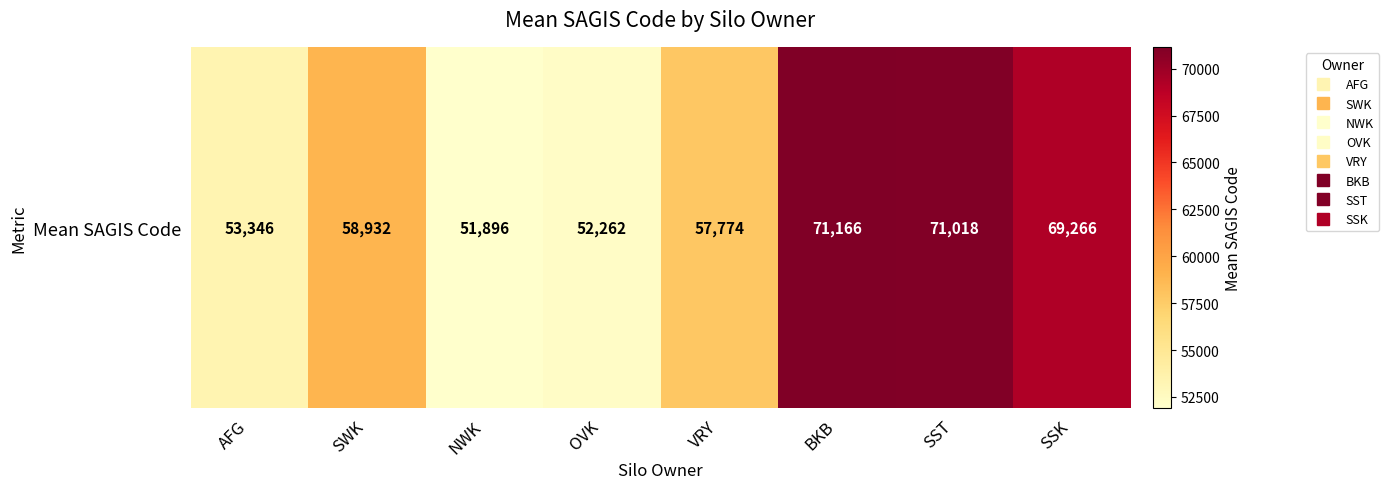

Reading right to left, extract all data points from this chart.

SSK=69266.0	SST=71018.3	BKB=71166.0	VRY=57773.5	OVK=52262.0	NWK=51896.4	SWK=58932.4	AFG=53346.4